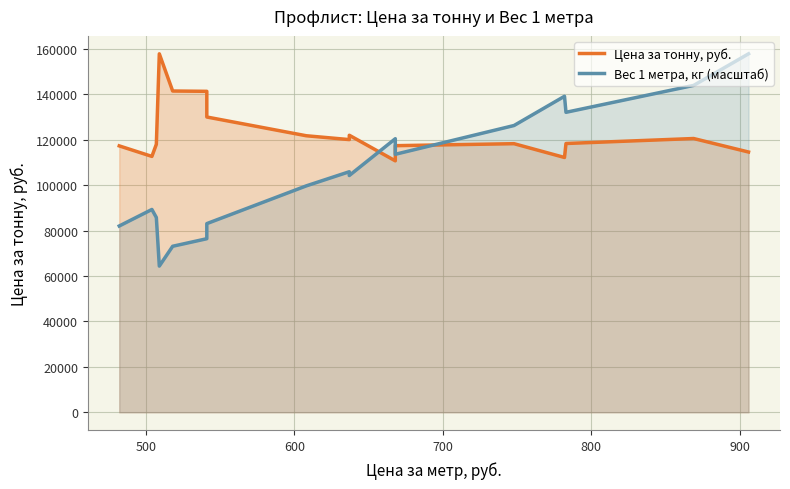

Which series has the largest total across all categories?

Цена за тонну, руб.